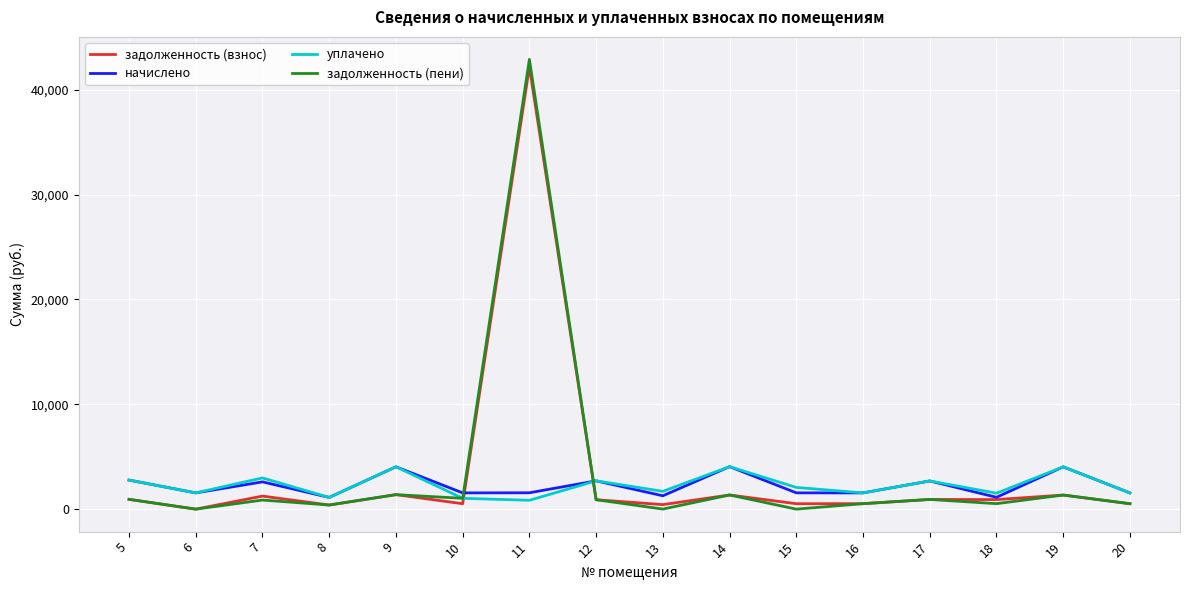

The value of уплачено at 11 is 844.6. True or false?

True